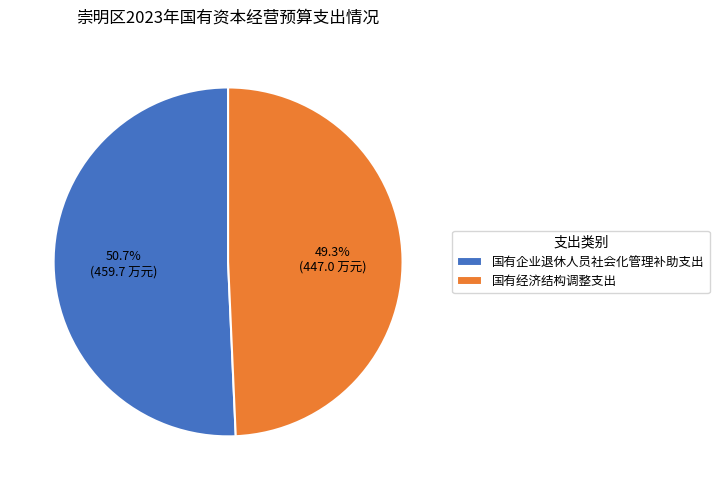

To the nearest percent, what is the difference between the 国有经济结构调整支出 and 国有企业退休人员社会化管理补助支出 slice percentages?

1%